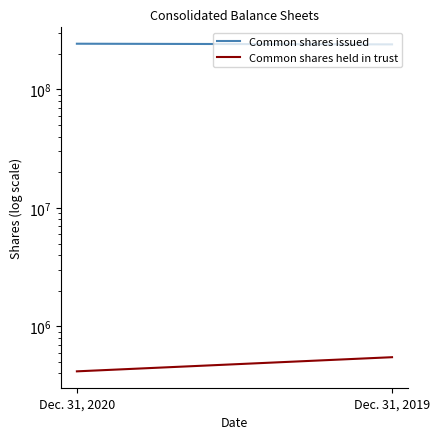

Is it true that Common shares held in trust equals 548755 at Dec. 31, 2019?

True